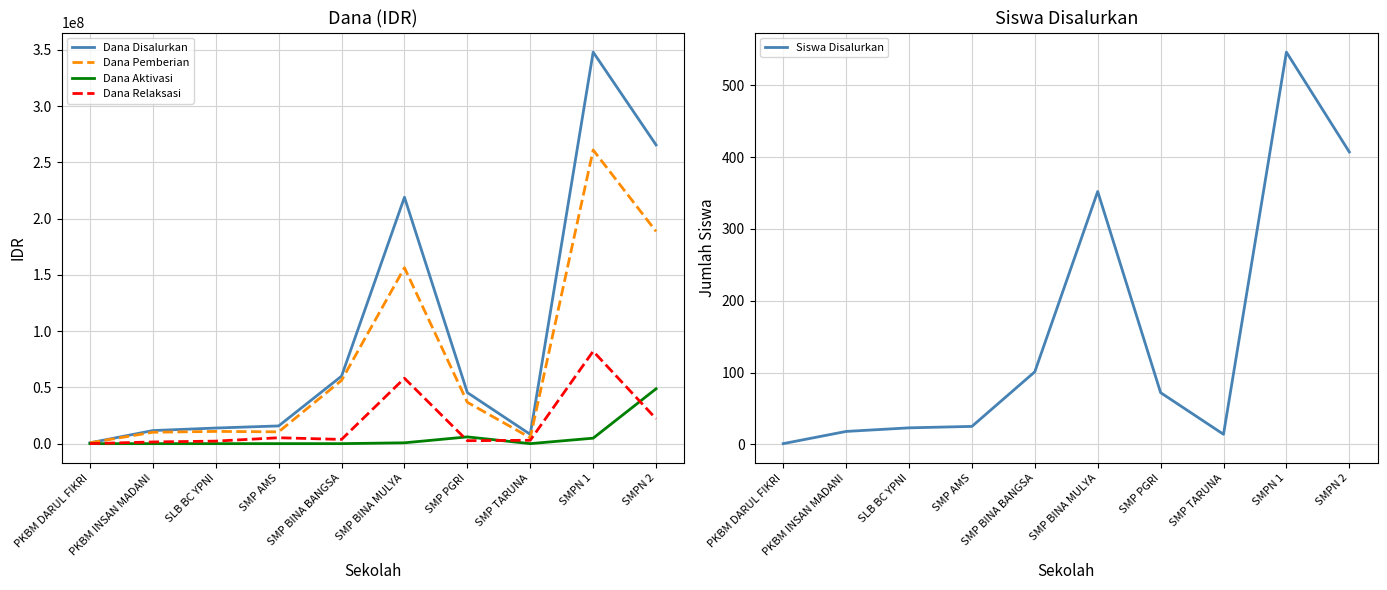

How many positive values does the Dana Aktivasi series have?

4